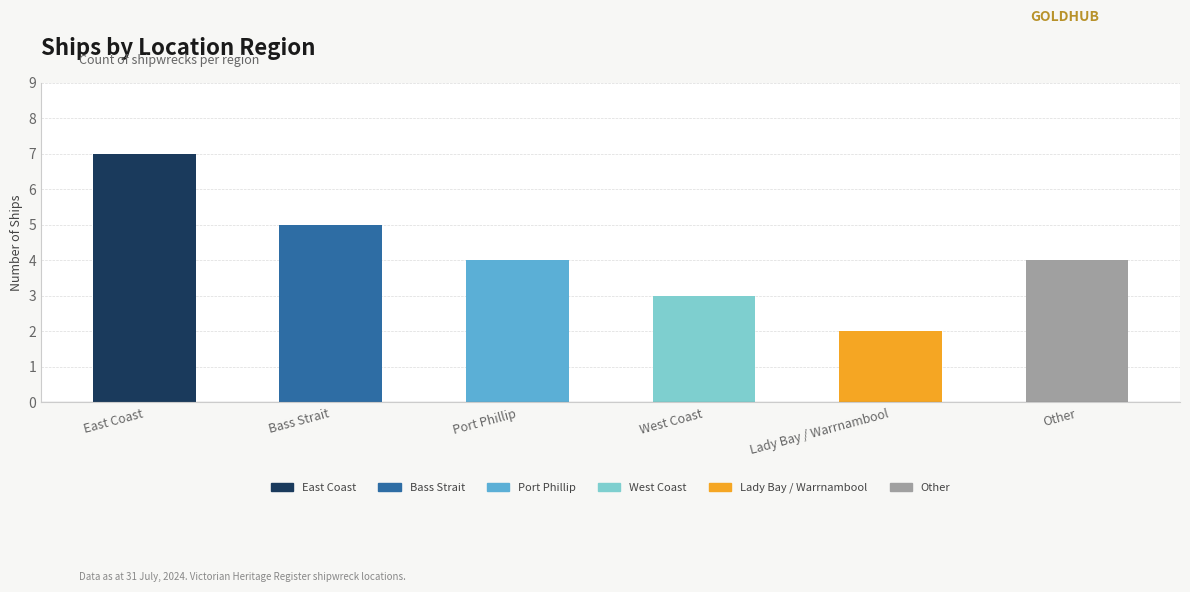

True or false: the data shows 5 at Bass Strait.

True